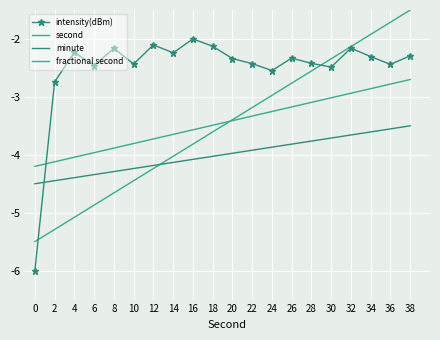

Which has a higher value, 12 or 34?

12